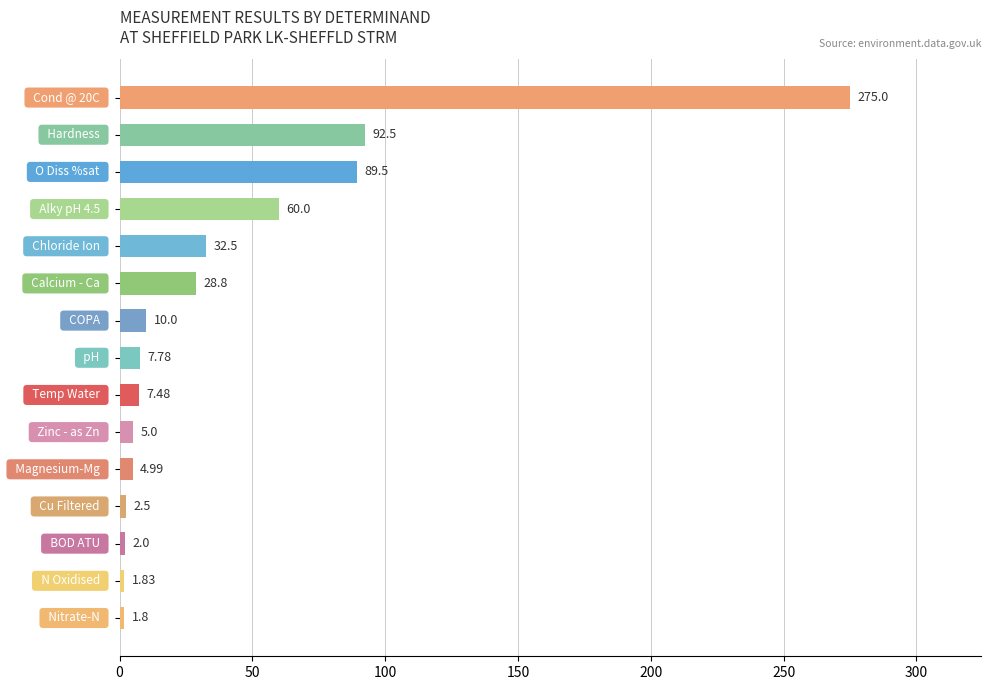

What is the sum of all values?

621.7